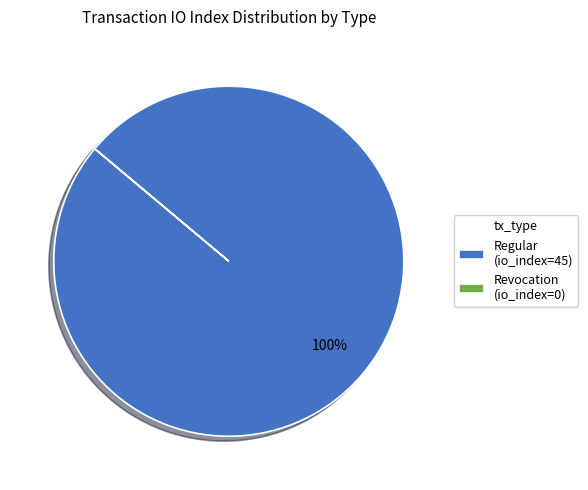

The Regular slice represents 87% of the pie. True or false?

False